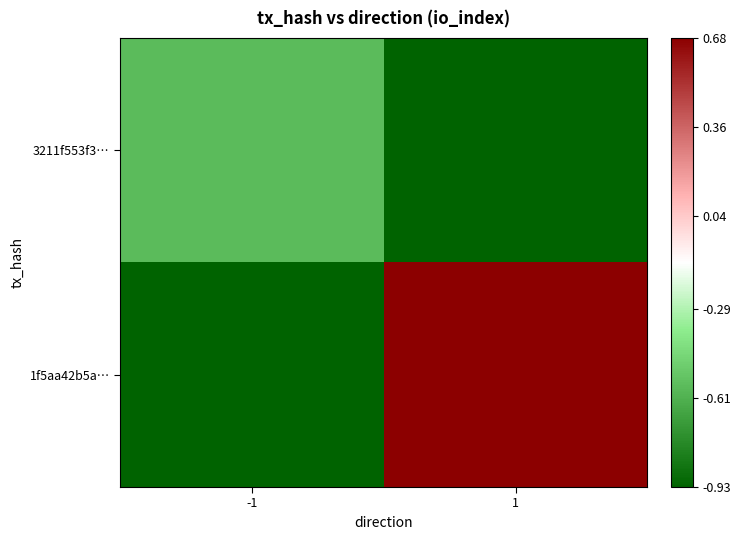

Reading left to right, list all the values displayed in this chart.

3211f553f3…: -1=-0.6	1=-0.9
1f5aa42b5a…: -1=-0.9	1=0.7